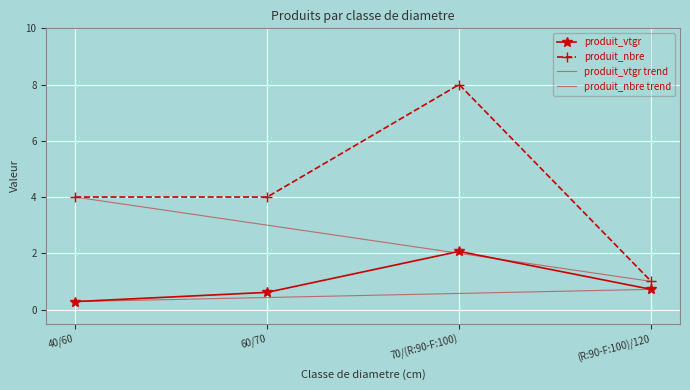

Rank the series at (R:90-F:100)/120 from lowest to highest value.

produit_vtgr, produit_nbre